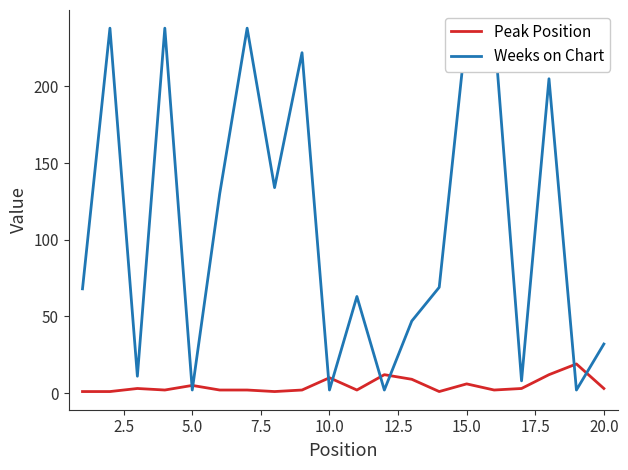

True or false: Peak Position has more than 2 interior local peaks.

True